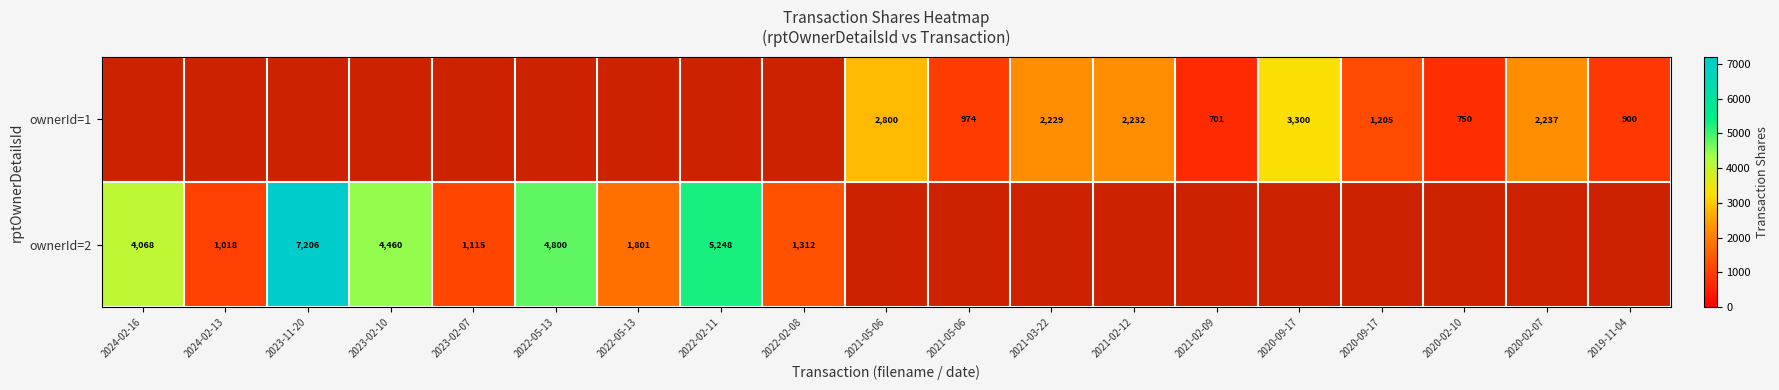

Read the ownerId=2 value at 2023-02-10, to the nearest 10.

4460